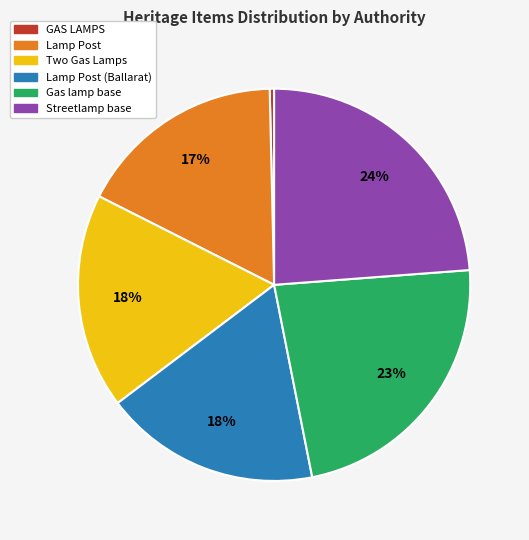

To the nearest percent, what is the combined percentage of Lamp Post and Two Gas Lamps?

35%